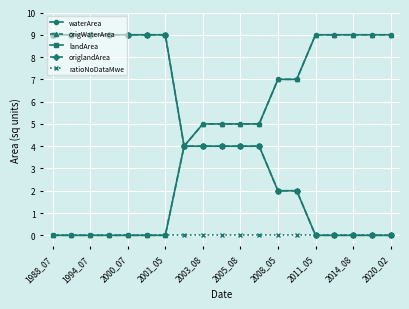

True or false: waterArea has more than 0 points higher than both neighbors.

False